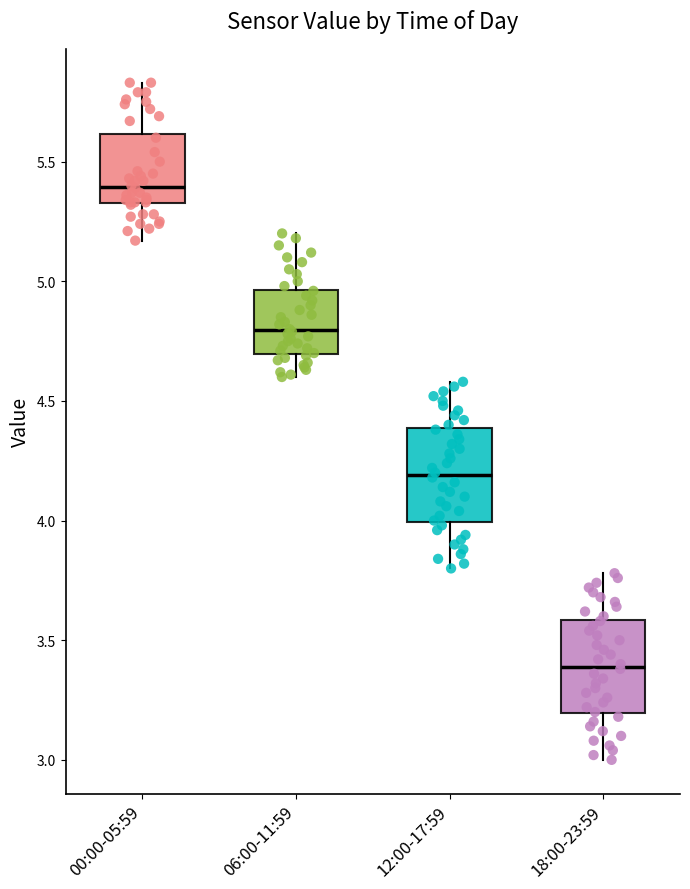

Reading left to right, transcribe this box plot: for each box, give where its median line is, the range the box spans, and where its two whiskers end, as read against the y-axis. The values are not printed on the chart, so give them approximately, as read against the axis.

00:00-05:59: median 5.40, box 5.35 to 5.60, whiskers 5.15 to 5.85
06:00-11:59: median 4.80, box 4.70 to 4.95, whiskers 4.60 to 5.20
12:00-17:59: median 4.20, box 4.00 to 4.40, whiskers 3.80 to 4.60
18:00-23:59: median 3.40, box 3.20 to 3.60, whiskers 3.00 to 3.80